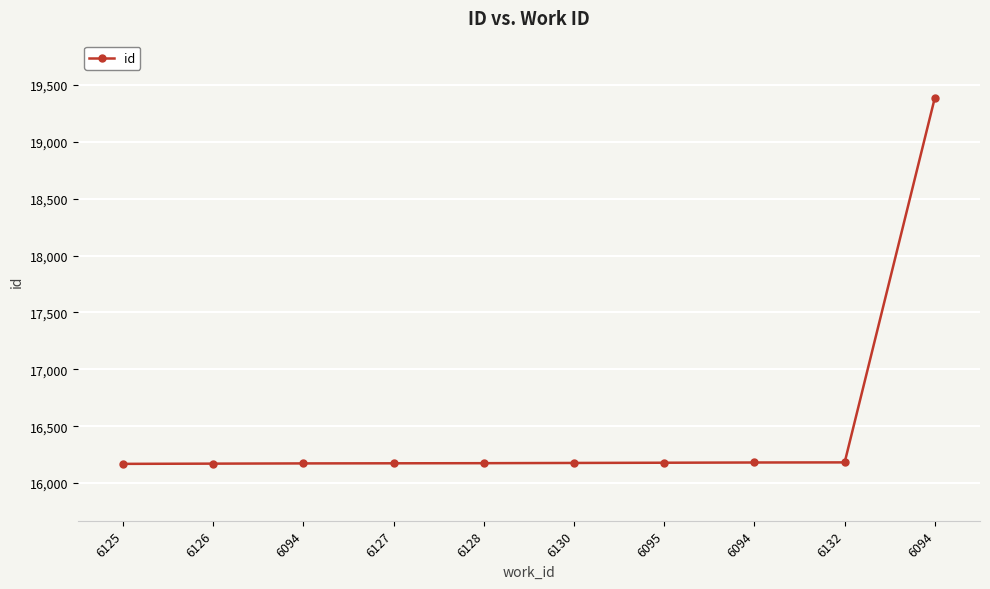

At which label is the value closest to 17779?

6132